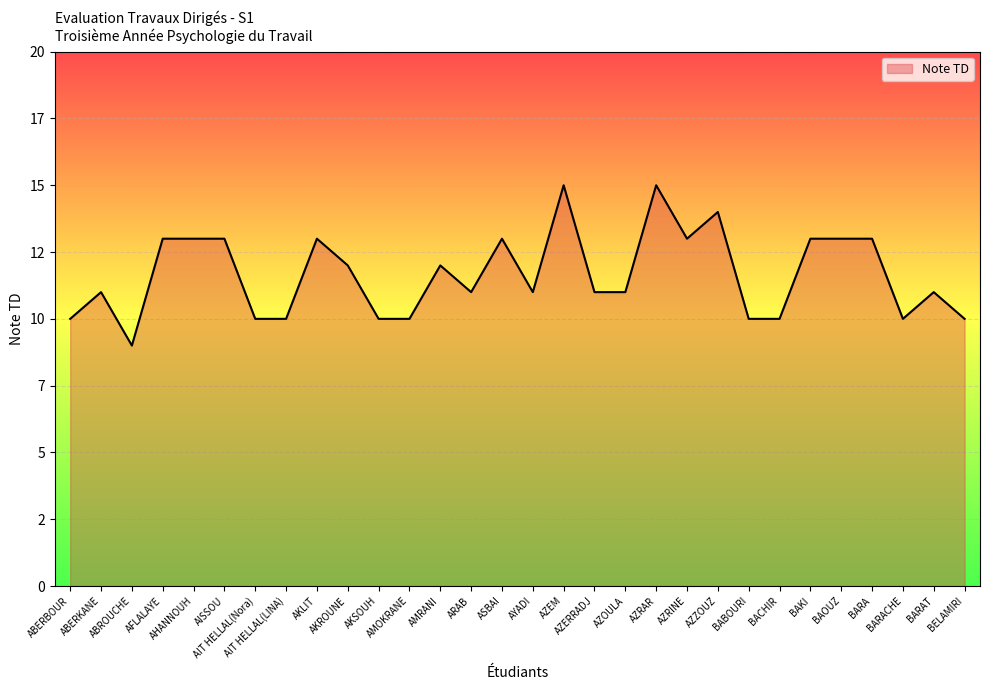

What is the value of the 20th point from the left?

15